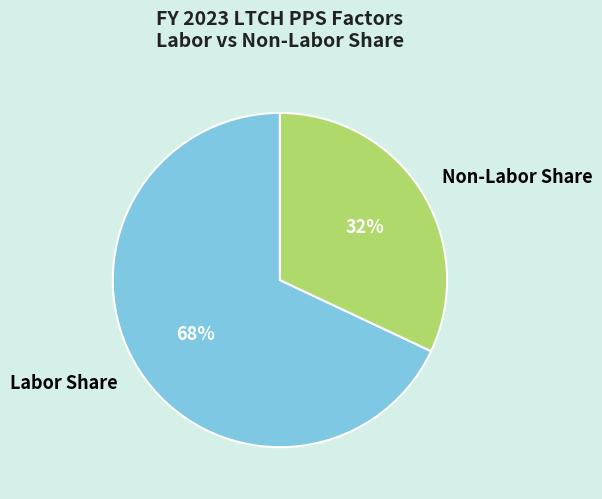

Which category has the smallest portion of the pie?

Non-Labor Share